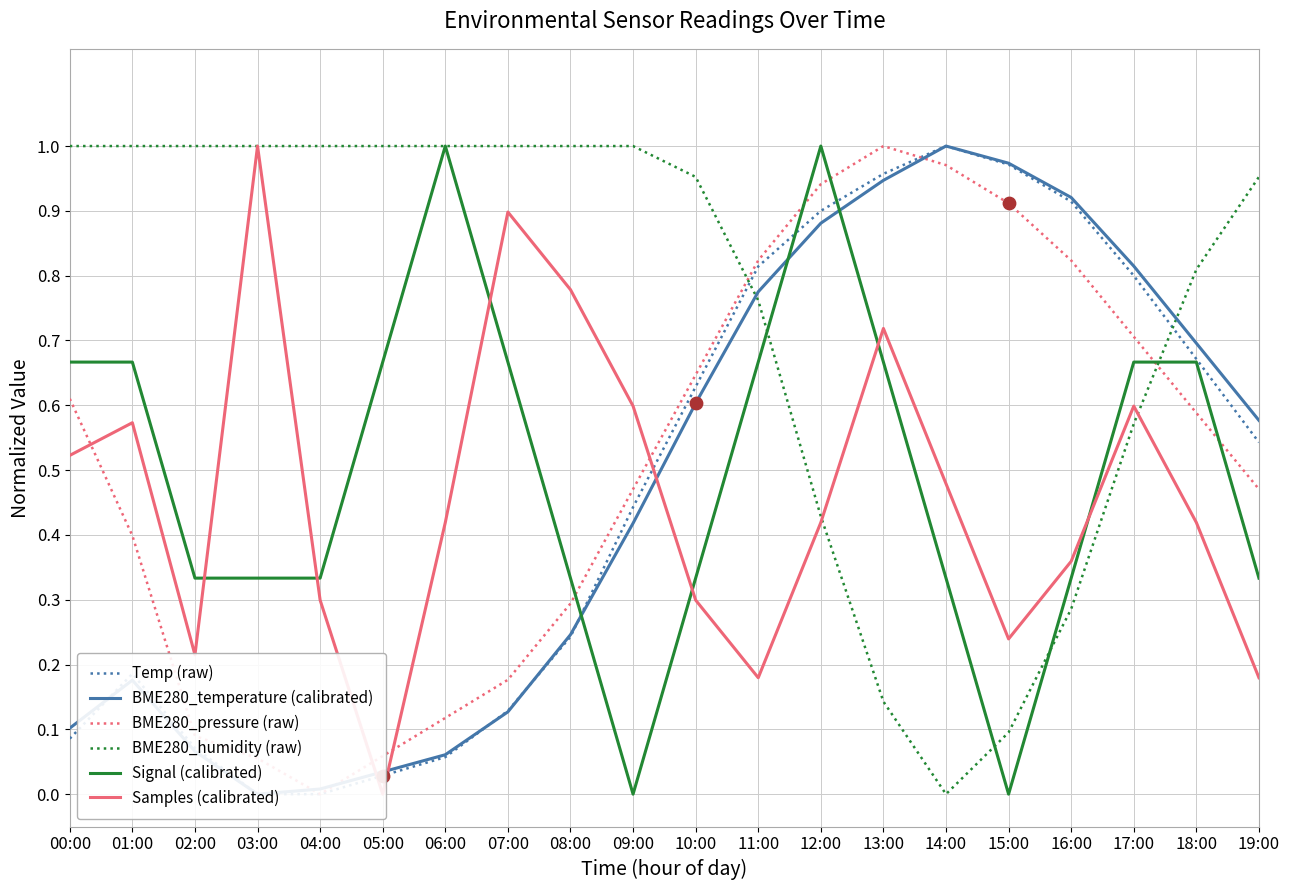

Which series reaches the maximum Y coordinate?

Temp (raw)